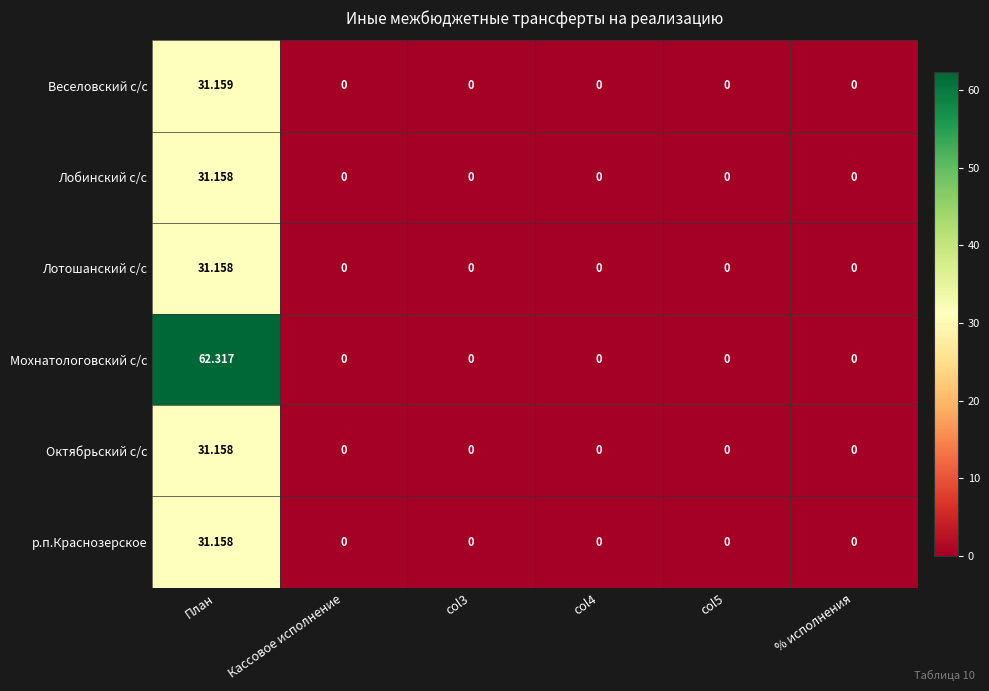

Is the value of Веселовский с/с at План greater than the value of Октябрьский с/с at Кассовое исполнение?

Yes